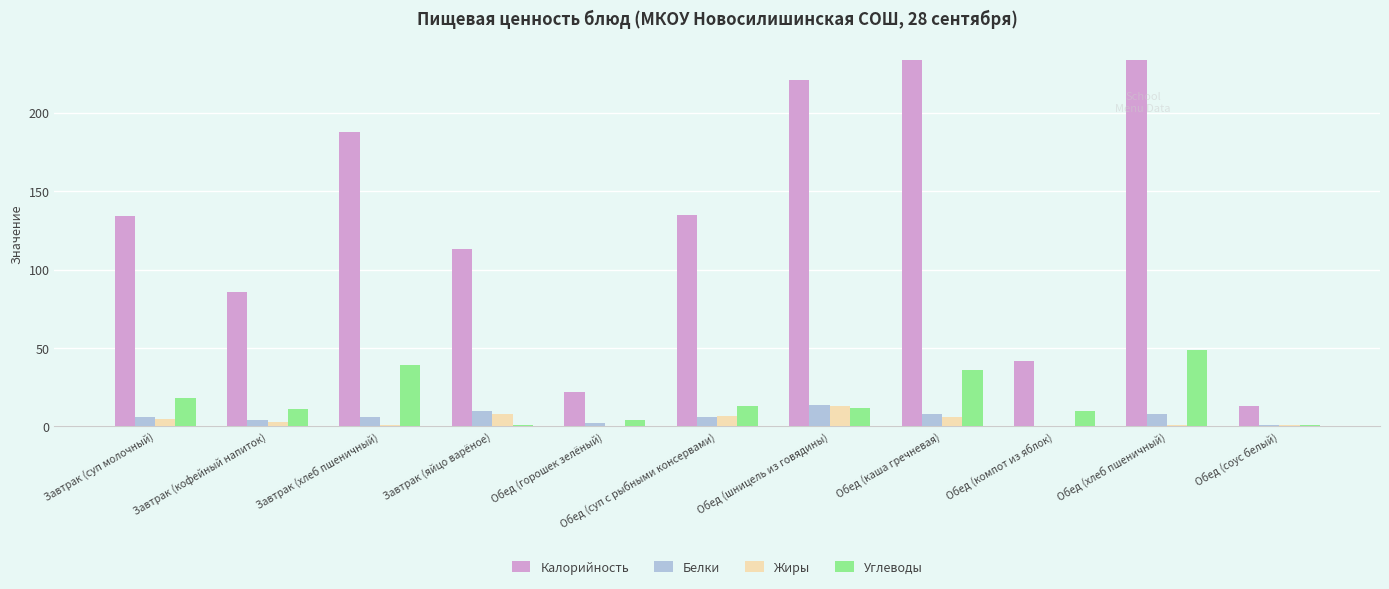

At which category is the sum across all series the highest?

Обед (хлеб пшеничный)